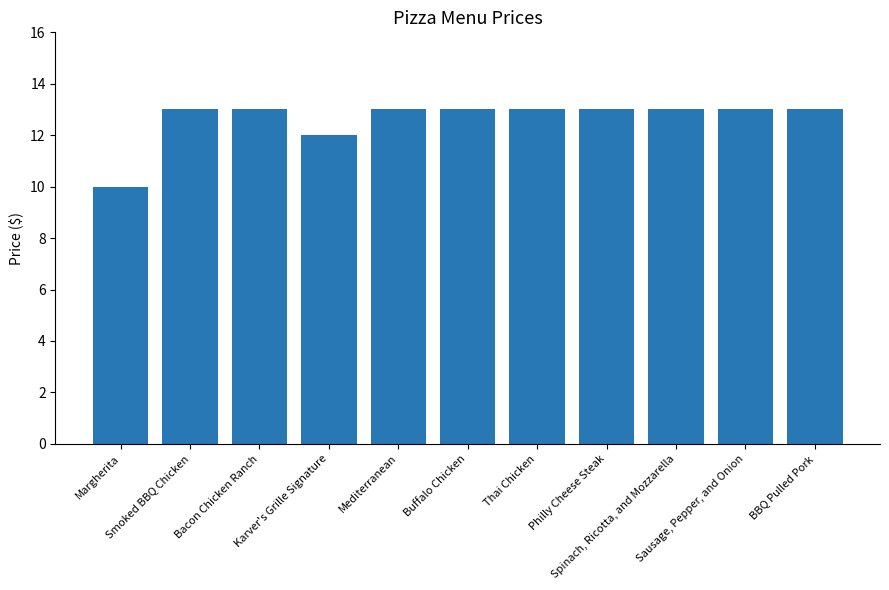

What is the ratio of the value at BBQ Pulled Pork to the value at Thai Chicken?

1.0